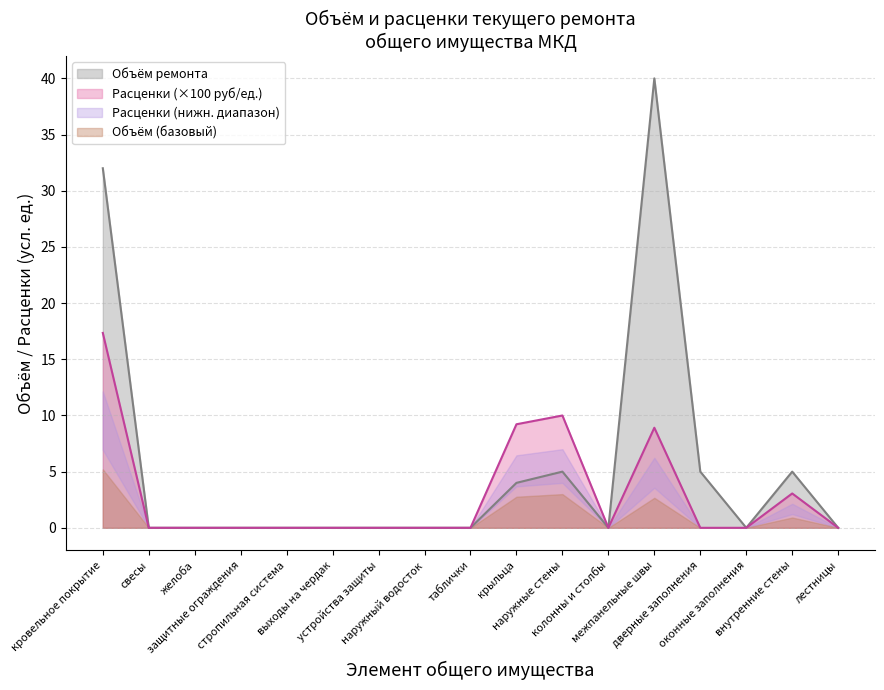

Which category has the lowest value in the Объем ремонта series?

свесы